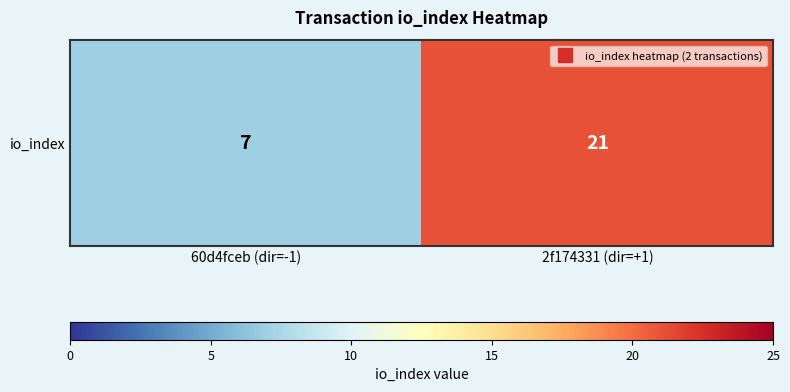

What is the difference between the maximum and minimum values?

14